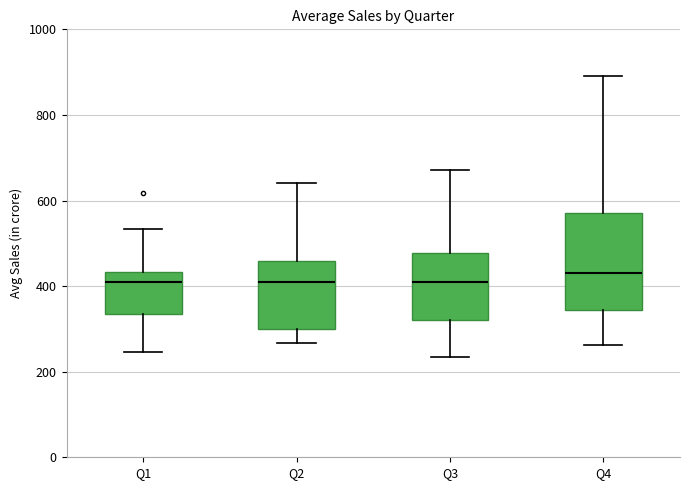

Which box's median line is the highest?

Q4